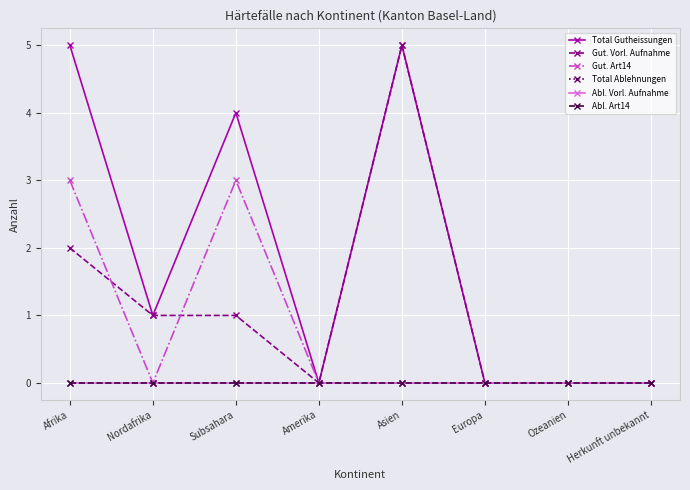

True or false: Gut. Vorl. Aufnahme has more than 0 interior local peaks.

True